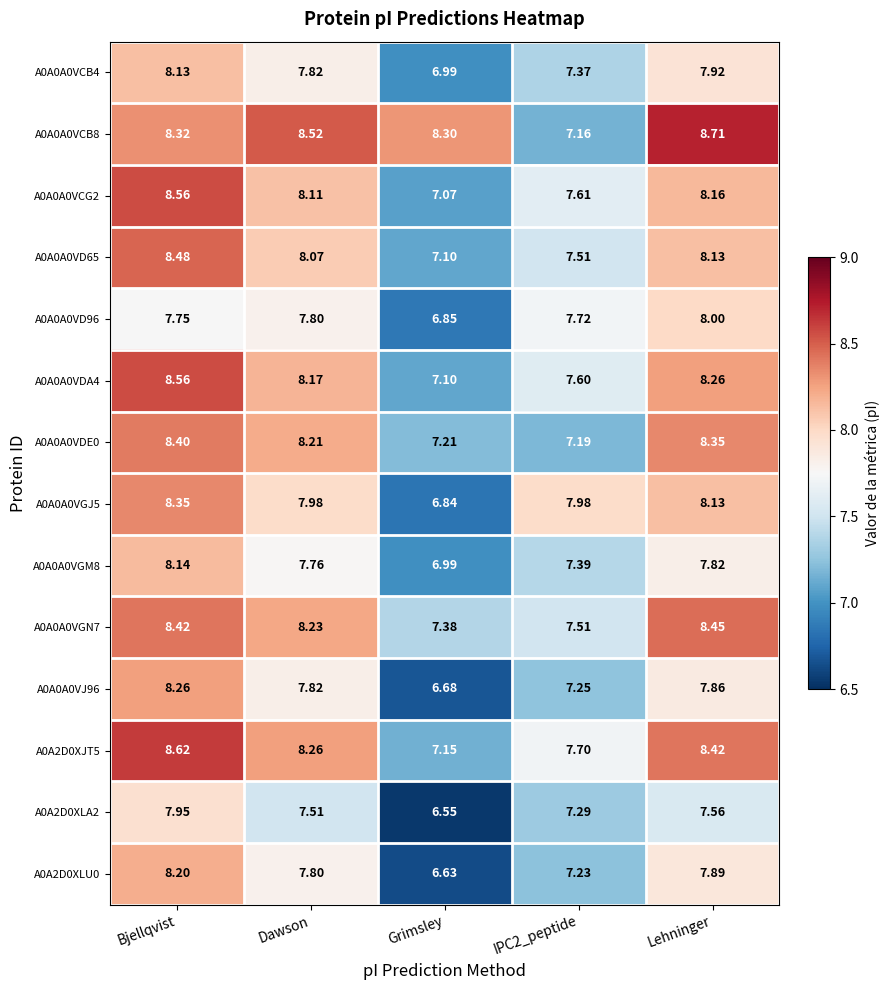

At which category is the sum across all series the highest?

Bjellqvist